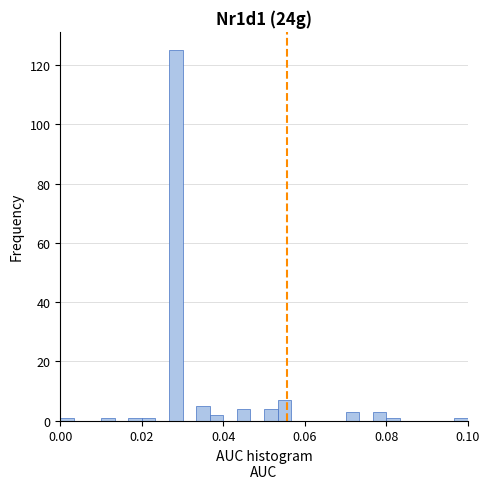

Read against the x-axis, roughly where is the centre of the tallest bar?

0.028